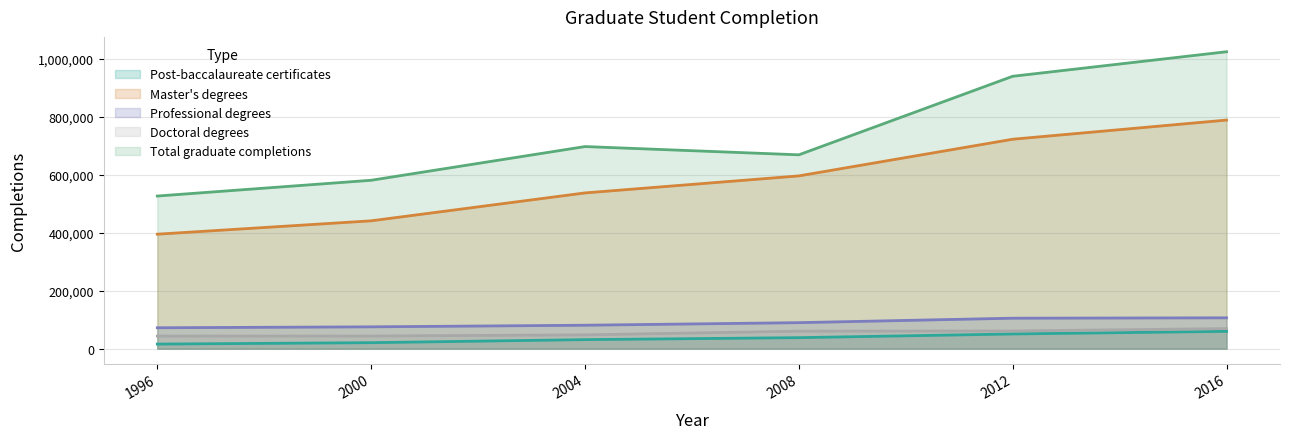

What value does the Total graduate completions series have at 2008?

669495